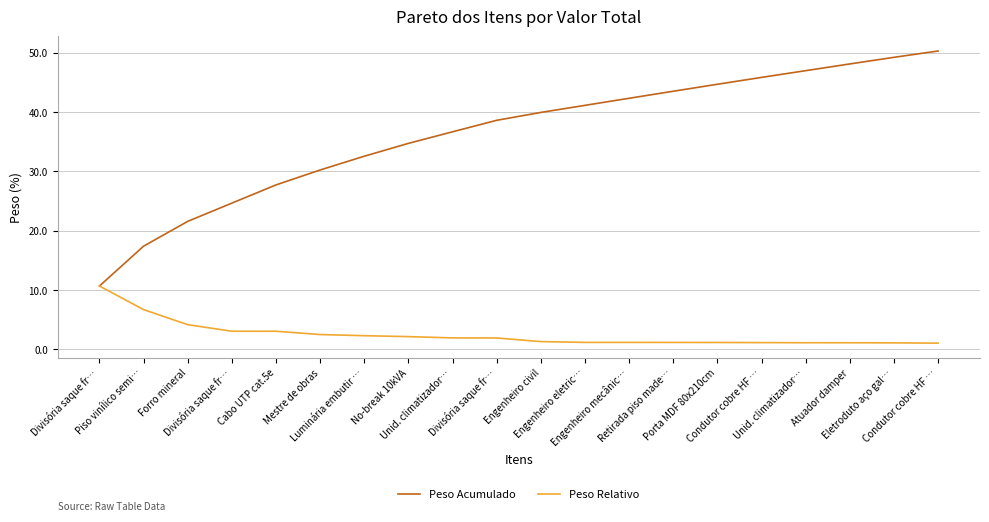

True or false: Peso Relativo and Peso Acumulado cross at least once.

False